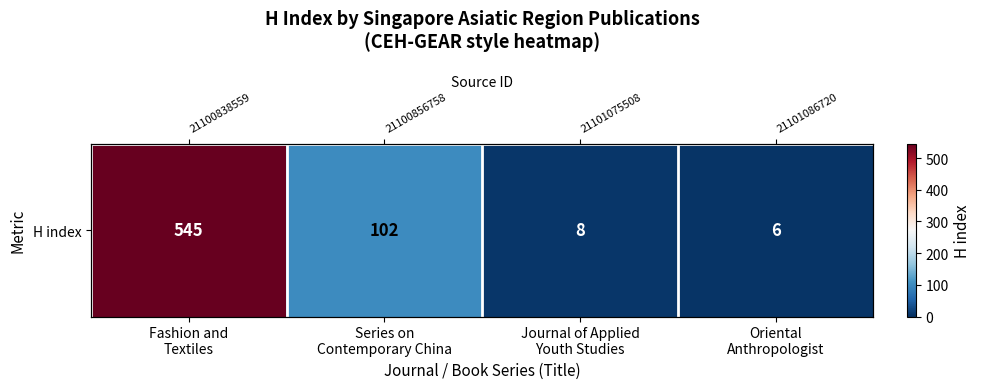

Reading right to left, what are all the values shown in this chart?

Oriental
Anthropologist=6	Journal of Applied
Youth Studies=8	Series on
Contemporary China=102	Fashion and
Textiles=545